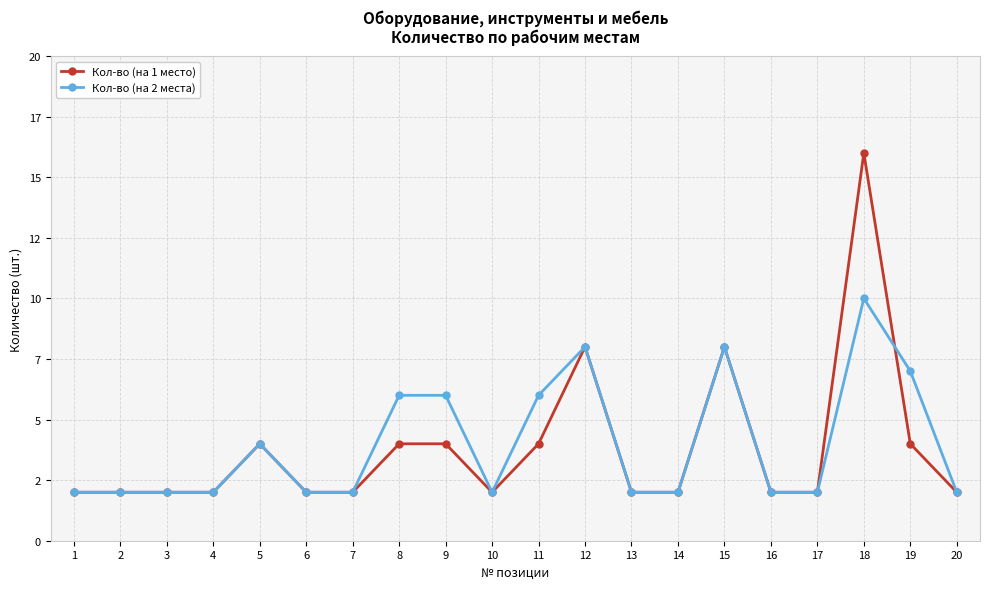

Does the chart have visible grid lines?

Yes